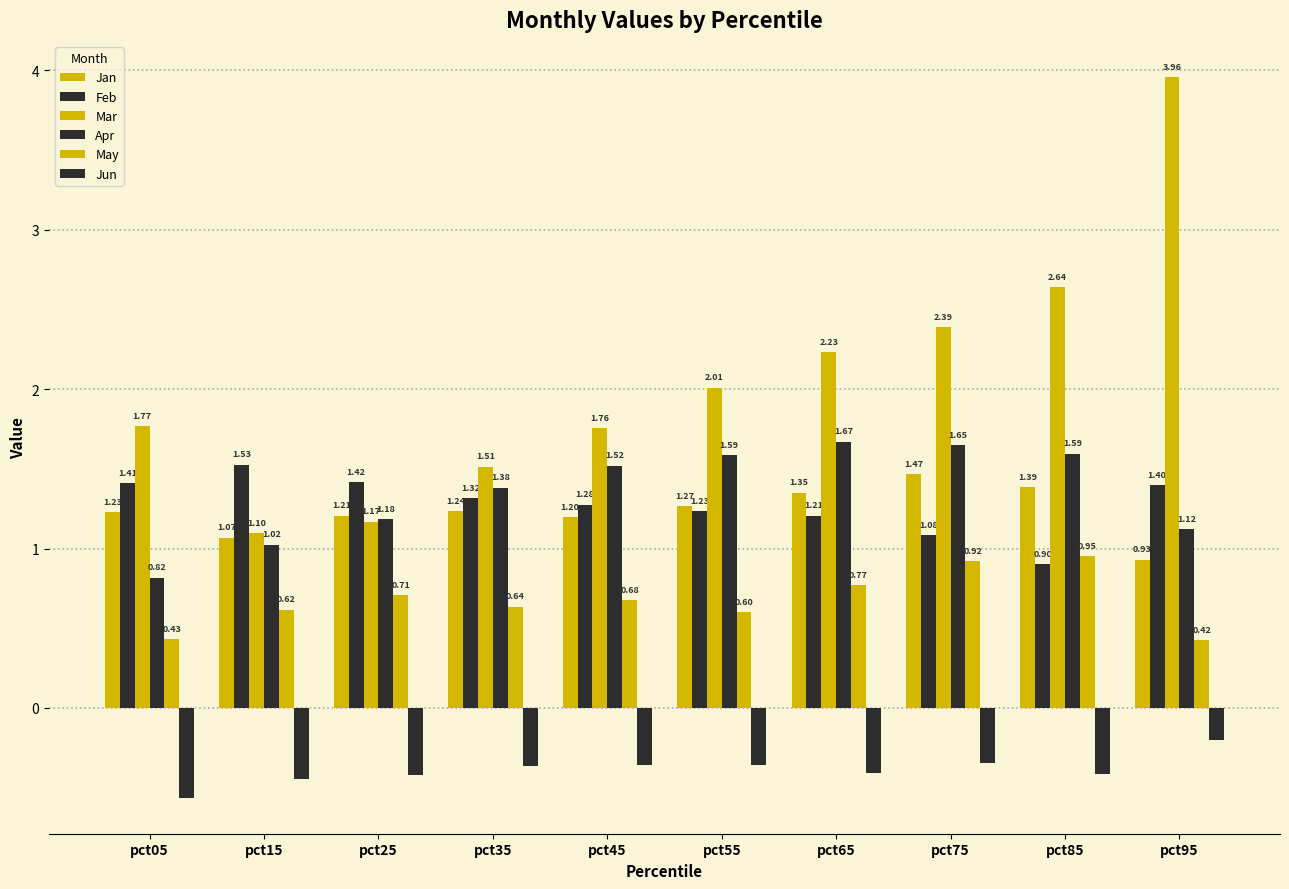

Does the chart contain any negative values?

Yes